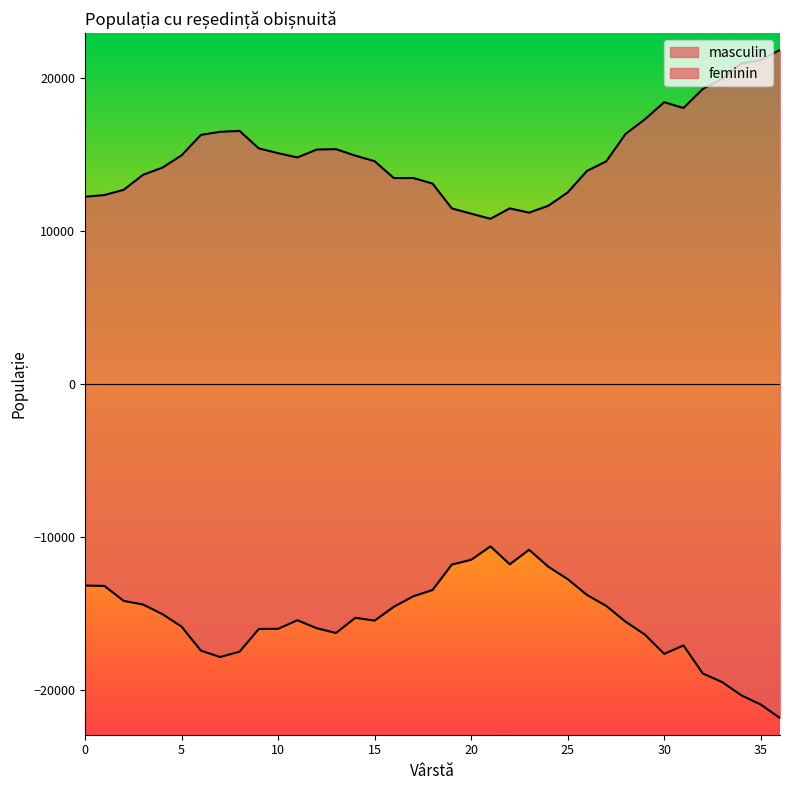

Rank the categories by masculin value from highest to lowest.

21, 23, 20, 22, 19, 24, 25, 0, 1, 18, 26, 17, 2, 3, 27, 16, 4, 14, 11, 15, 28, 5, 12, 10, 9, 13, 29, 31, 6, 8, 30, 7, 32, 33, 34, 35, 36